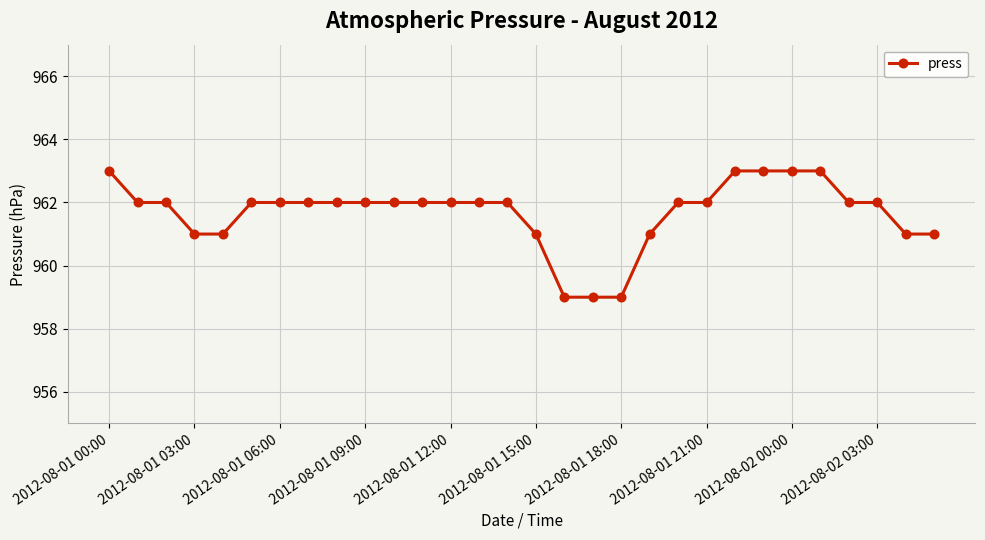

What is the value of the 7th point from the left?

962